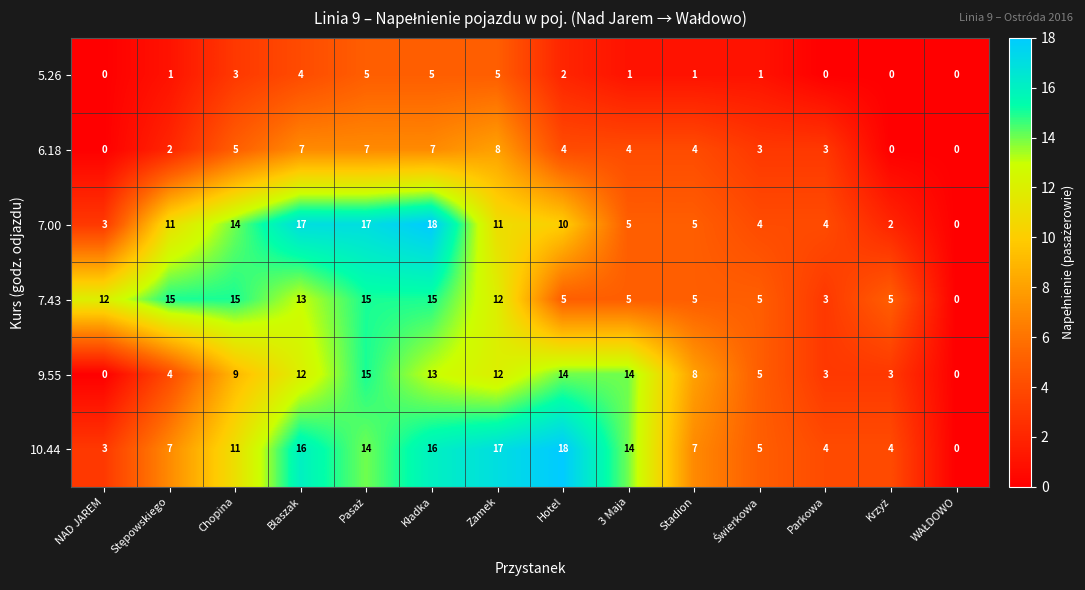

Which category has the highest value in the 6.18 series?

Zamek